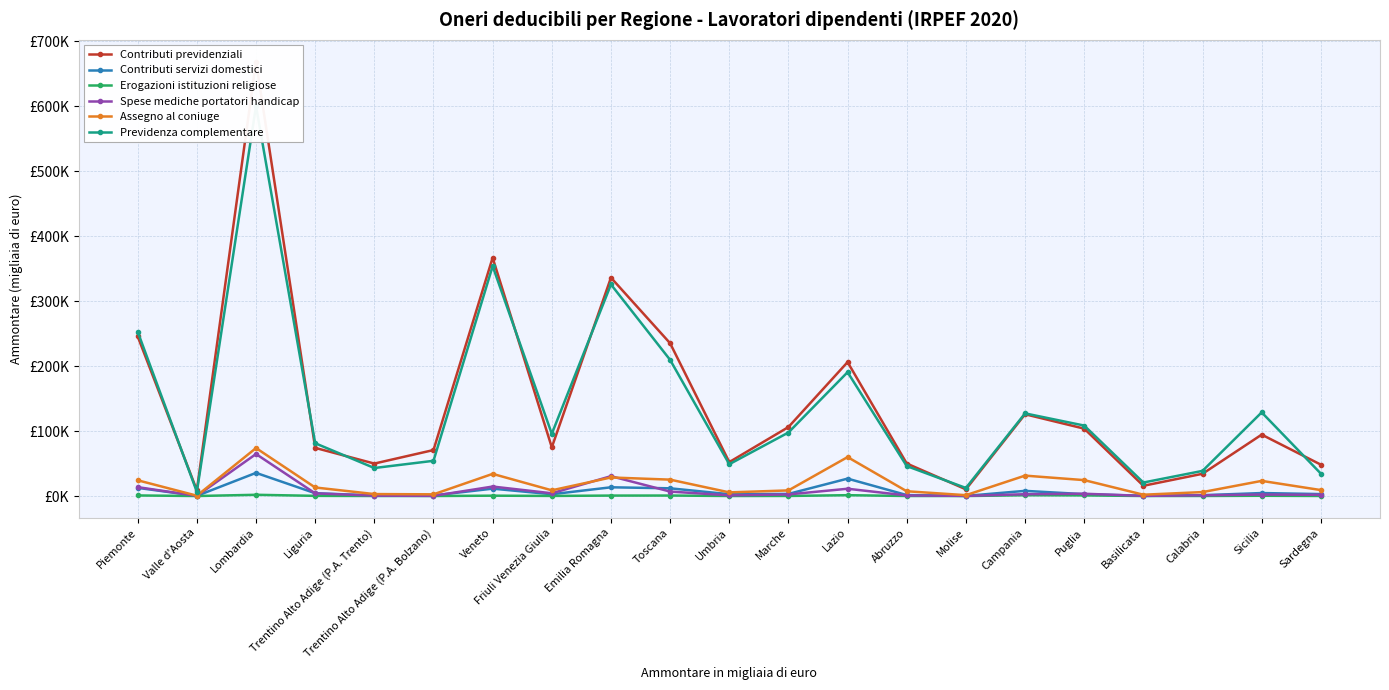

What is the label of the 7th point from the right?

Molise